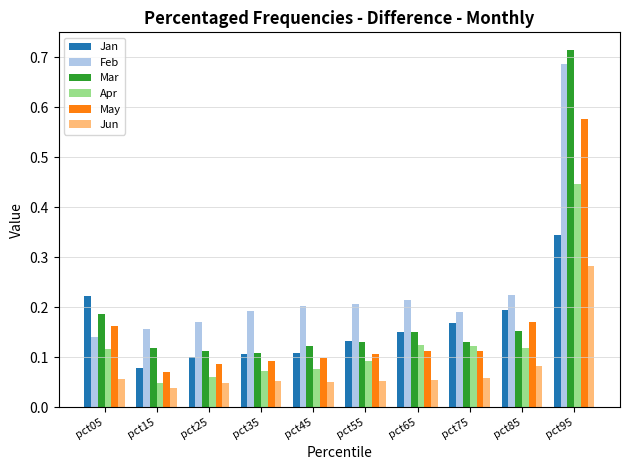

Between pct55 and pct95, which series saw the biggest shift?

Mar